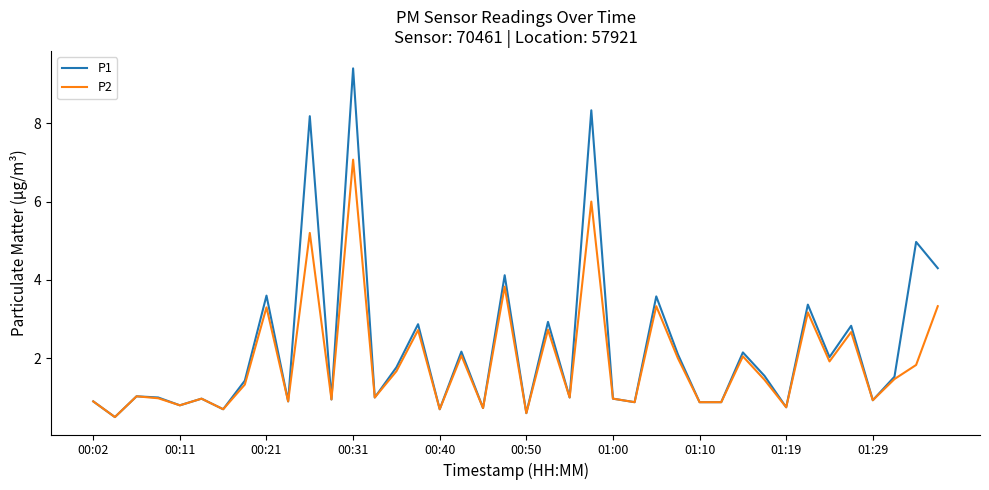

Which series has the largest range (max minus min)?

P1